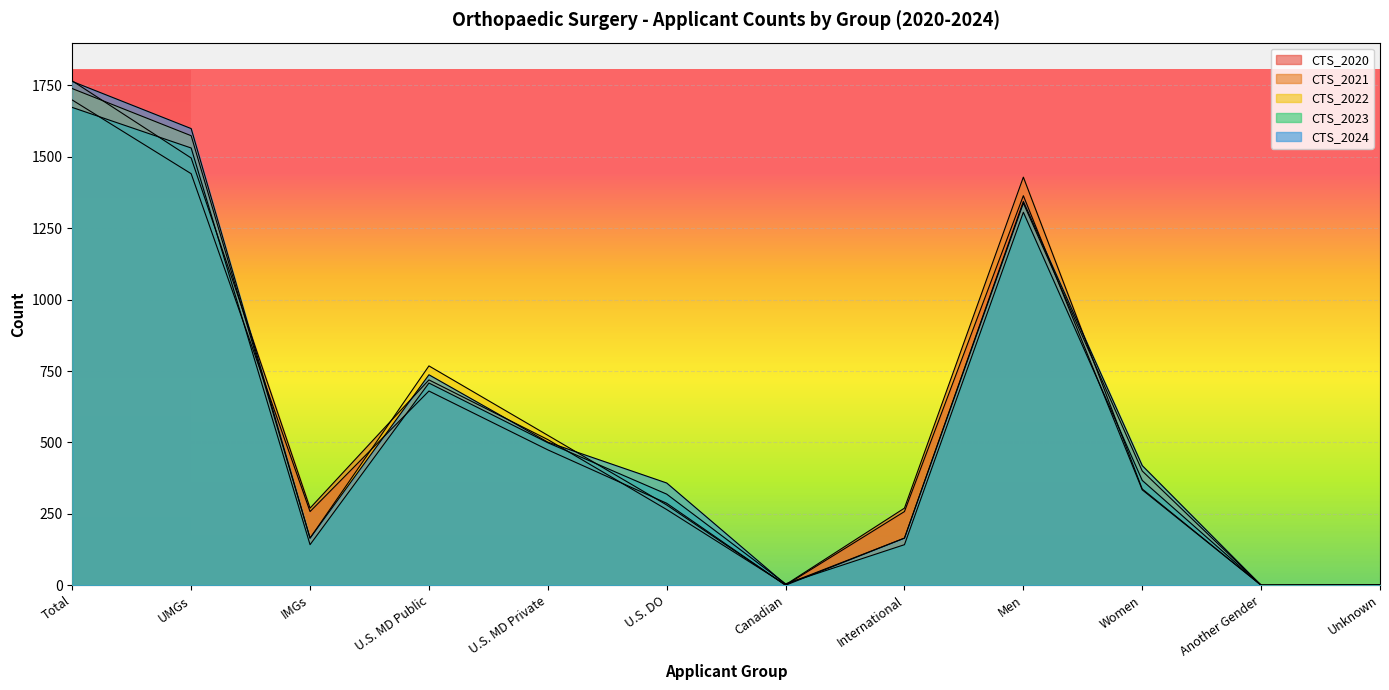

What are all the series names shown in the legend?

CTS_2020, CTS_2021, CTS_2022, CTS_2023, CTS_2024